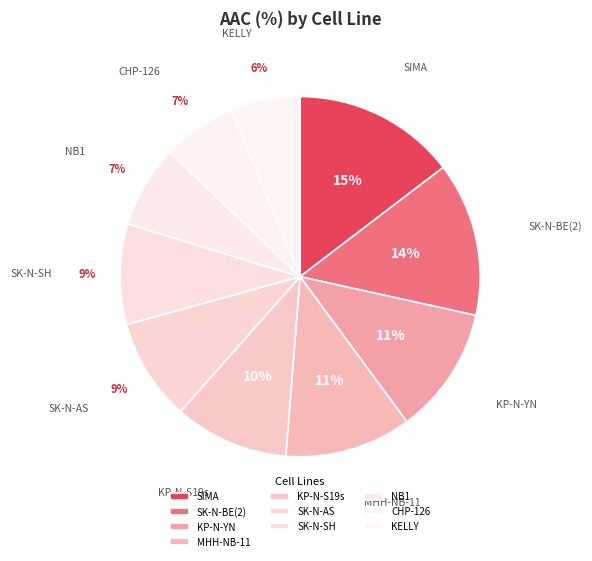

To the nearest percent, what is the combined percentage of SK-N-BE(2) and KELLY?

20%